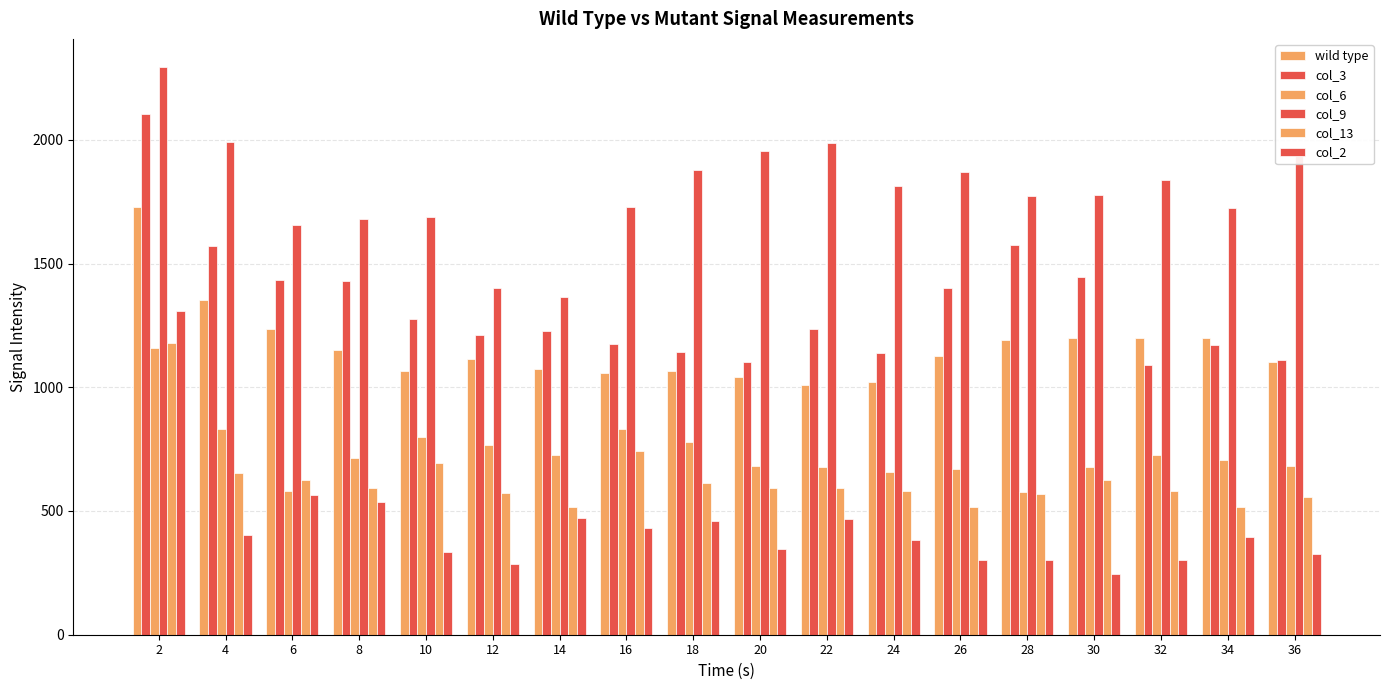

Does the chart contain stacked bars?

No